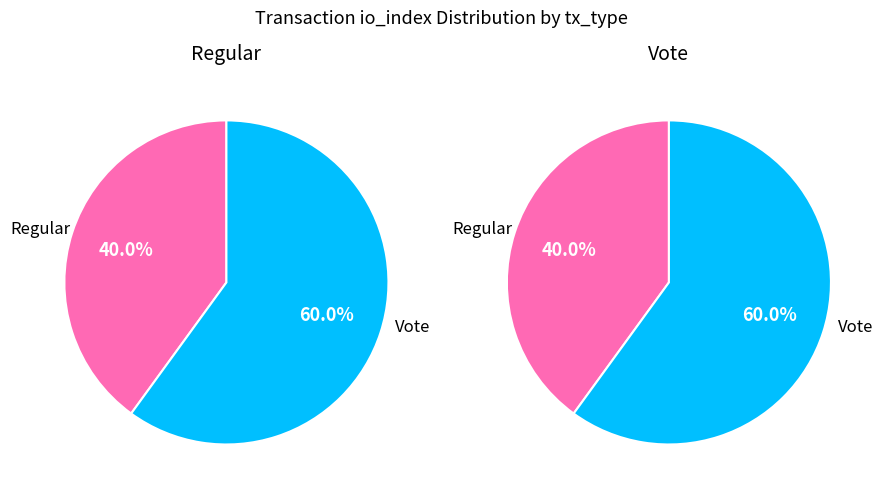

To the nearest percent, what is the difference between the largest and smallest slice percentages?

20%